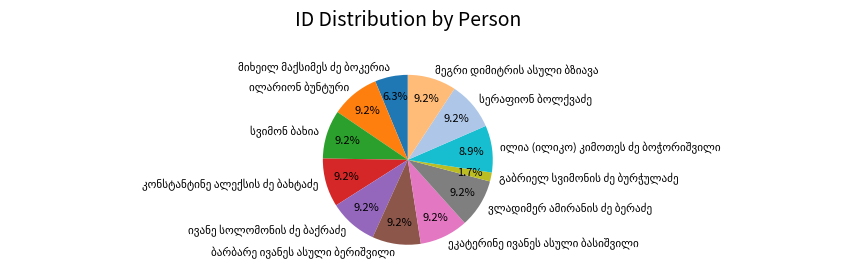

Does any single category account for the majority?

No